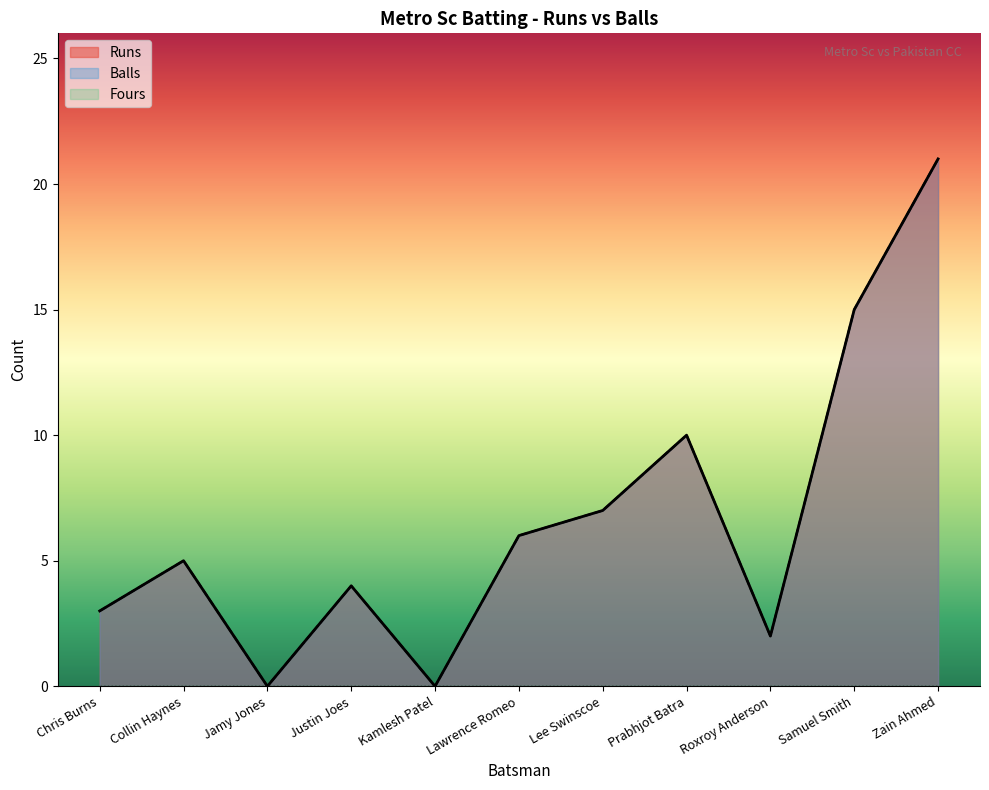

True or false: Balls has a value of 16 at Prabhjot Batra.

False